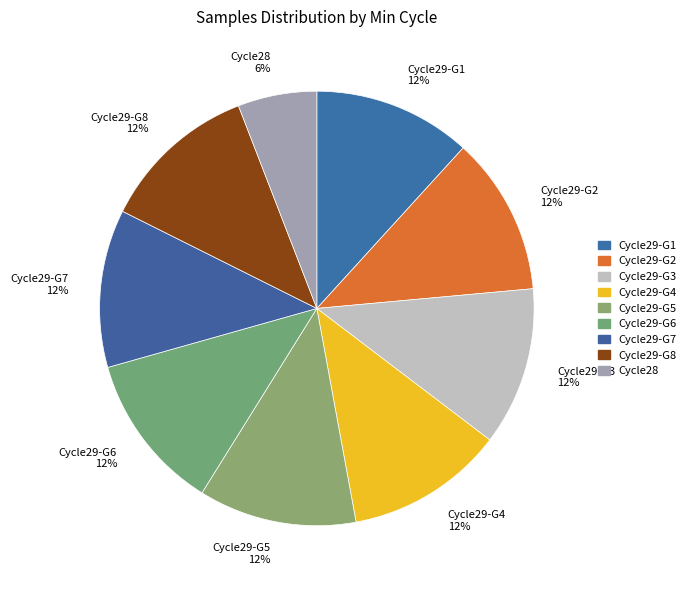

Combined, do Cycle29-G7 12% and Cycle29-G4 12% account for over 50%?

No